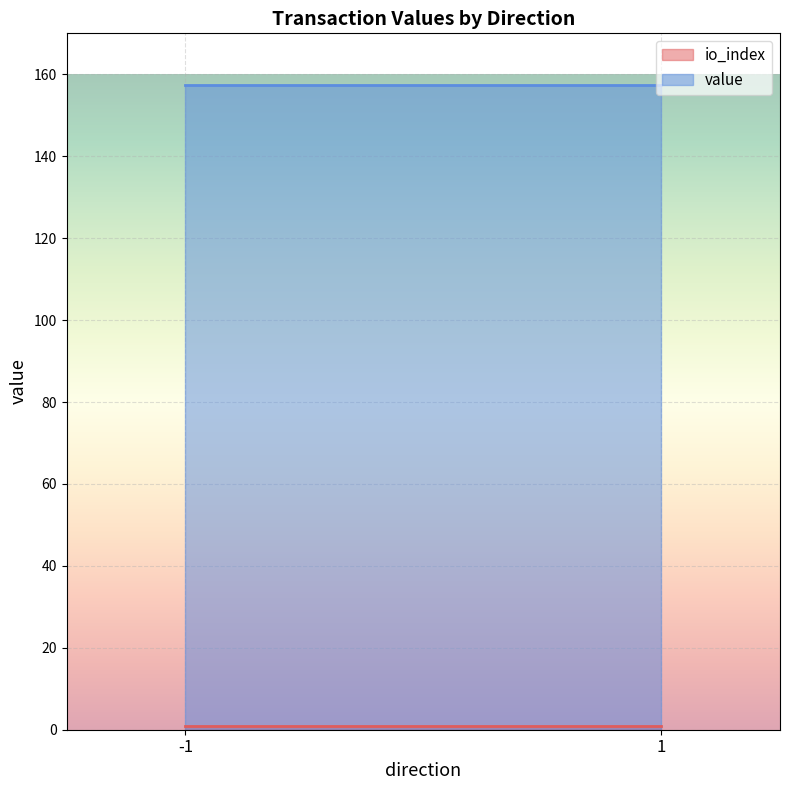

What are all the series names shown in the legend?

io_index, value